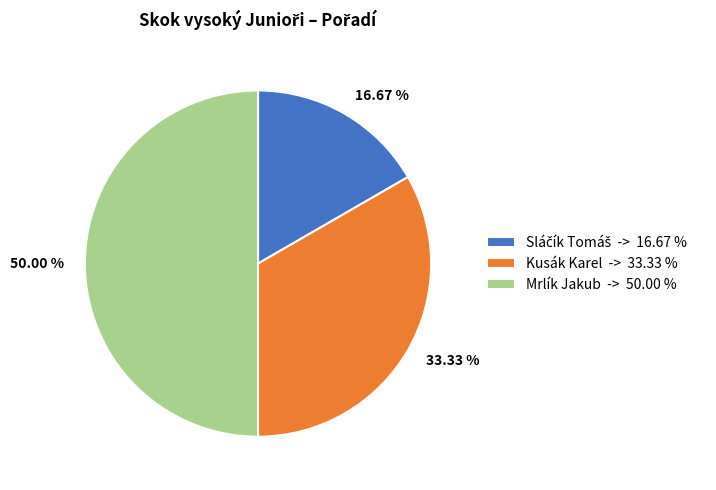

Approximately how many times larger is the value at Kusák Karel compared to Mrlík Jakub?

0.7